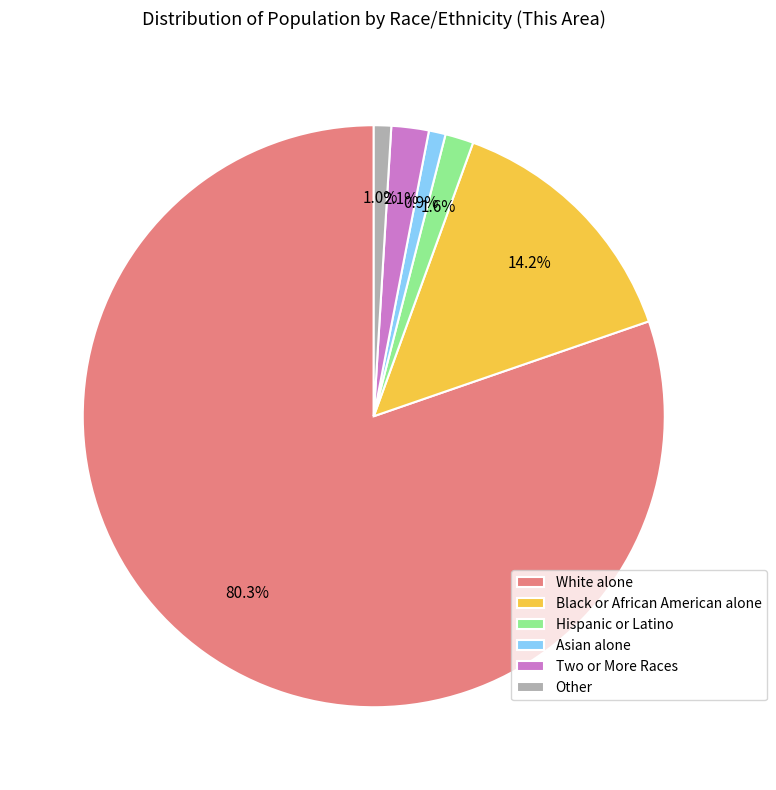

How many segments does this pie chart have?

6